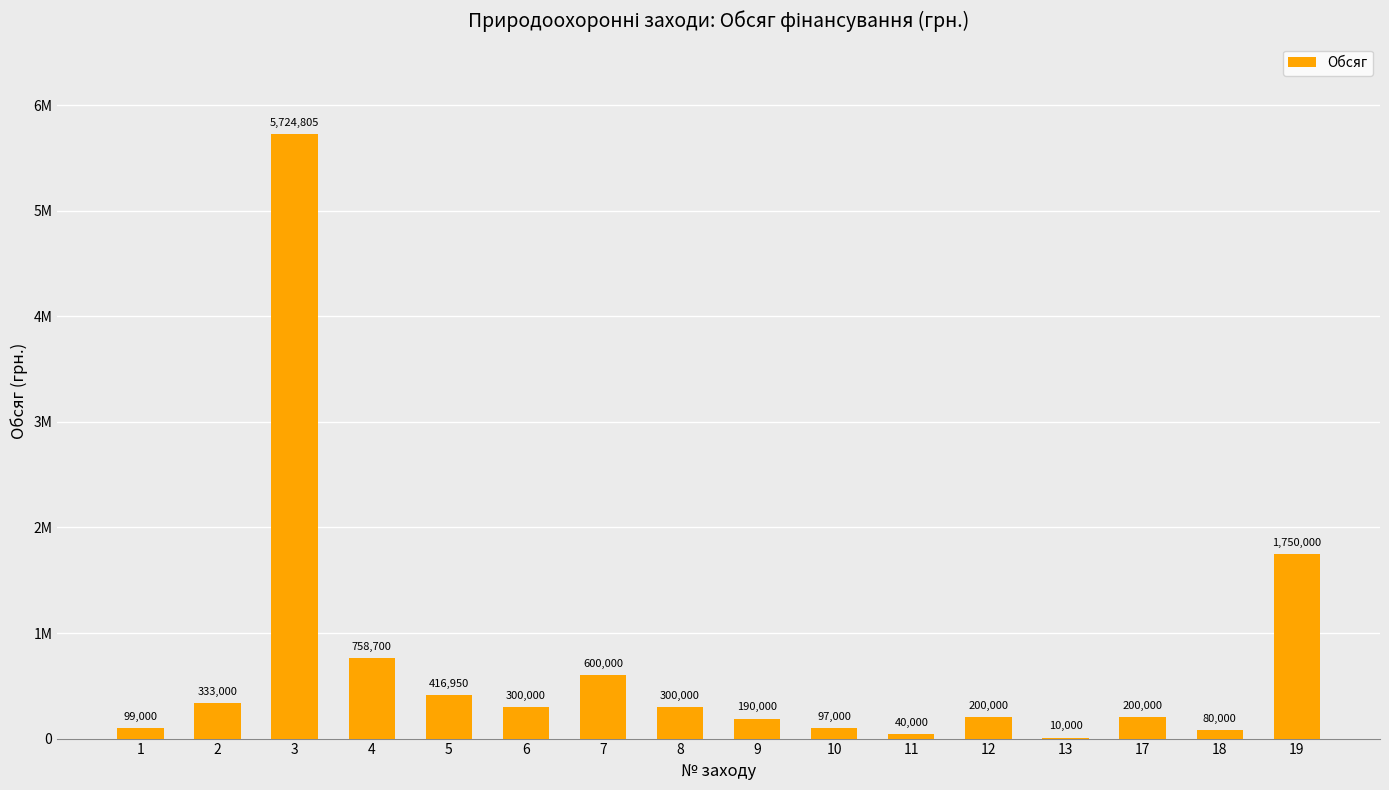

Is it true that the value at 17 is 331158.1?

False